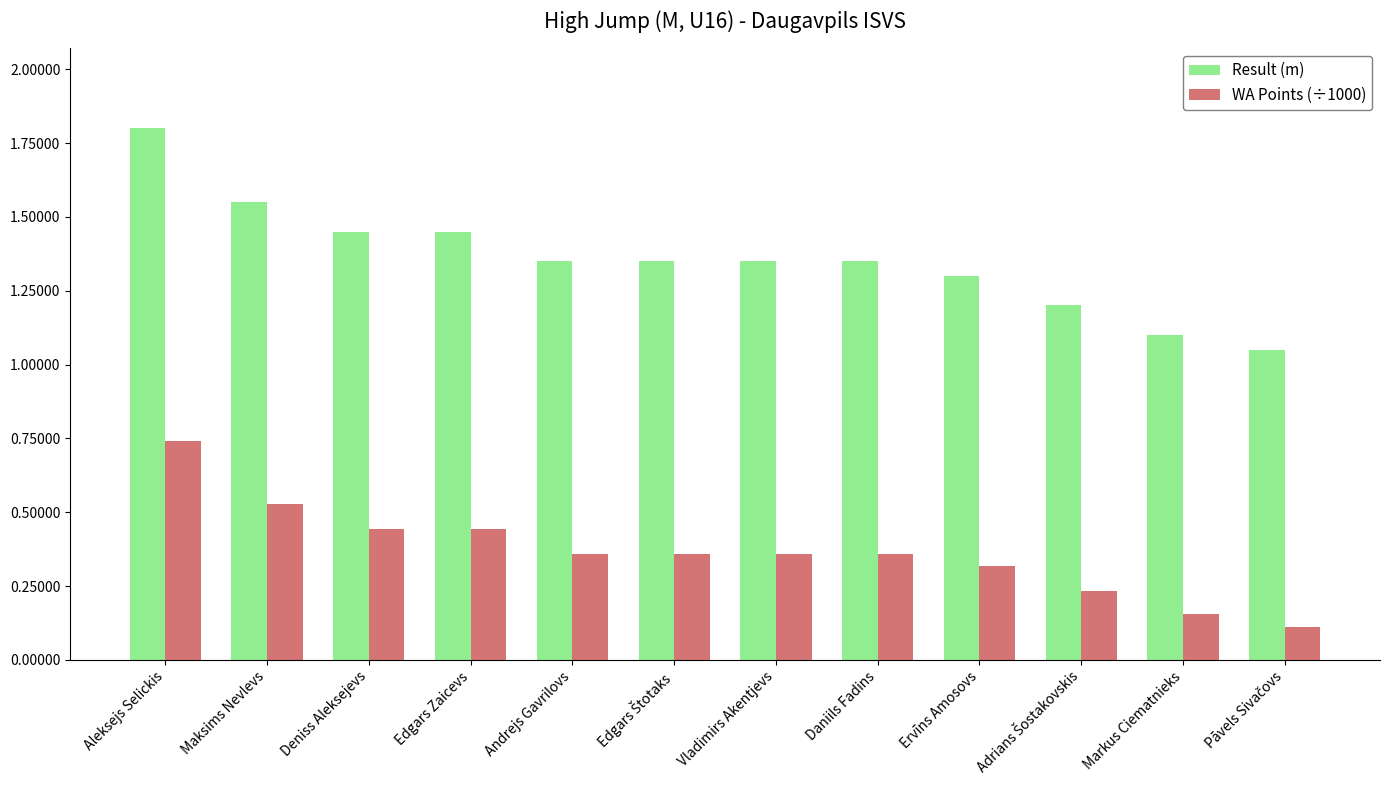

What is the label of the 9th bar from the left?

Ervīns Amosovs